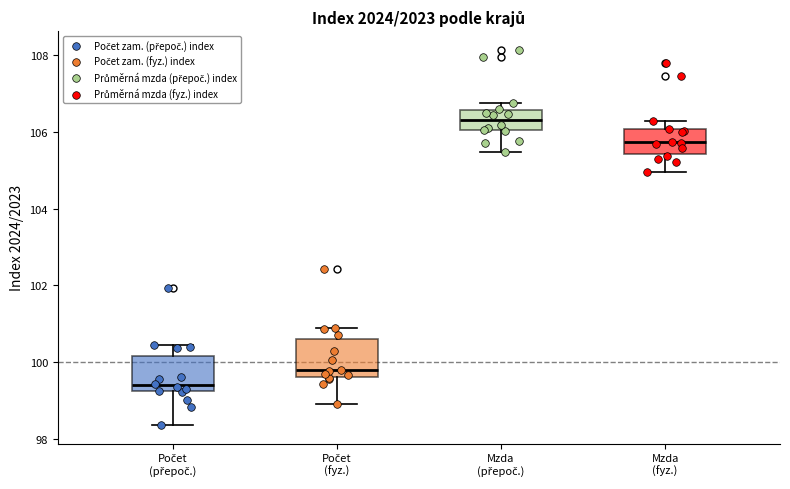

Reading left to right, transcribe this box plot: for each box, give where its median line is, the range the box spans, and where its two whiskers end, as read against the y-axis. The values are not printed on the chart, so give them approximately, as read against the axis.

Počet (přepoč.): median 99.4, box 99.2 to 100.2, whiskers 98.4 to 100.4
Počet (fyz.): median 99.8, box 99.6 to 100.6, whiskers 99.0 to 101.0
Mzda (přepoč.): median 106.4, box 106.0 to 106.6, whiskers 105.4 to 106.8
Mzda (fyz.): median 105.8, box 105.4 to 106.0, whiskers 105.0 to 106.2